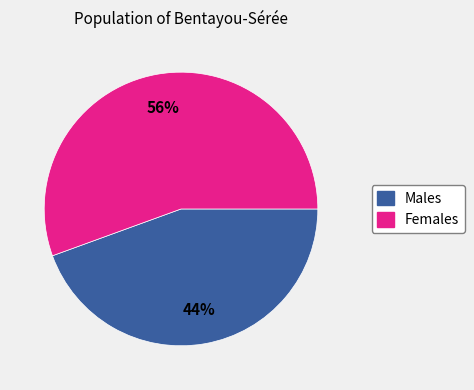

Is there a majority slice in this chart?

Yes